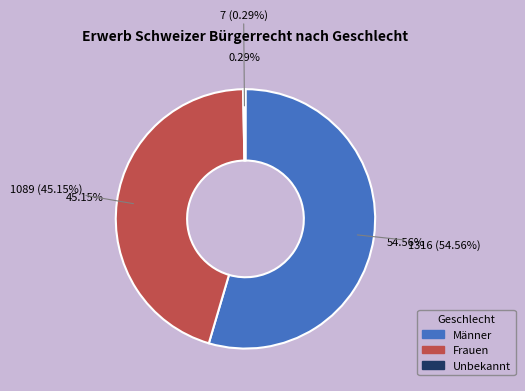

How many segments does this pie chart have?

3